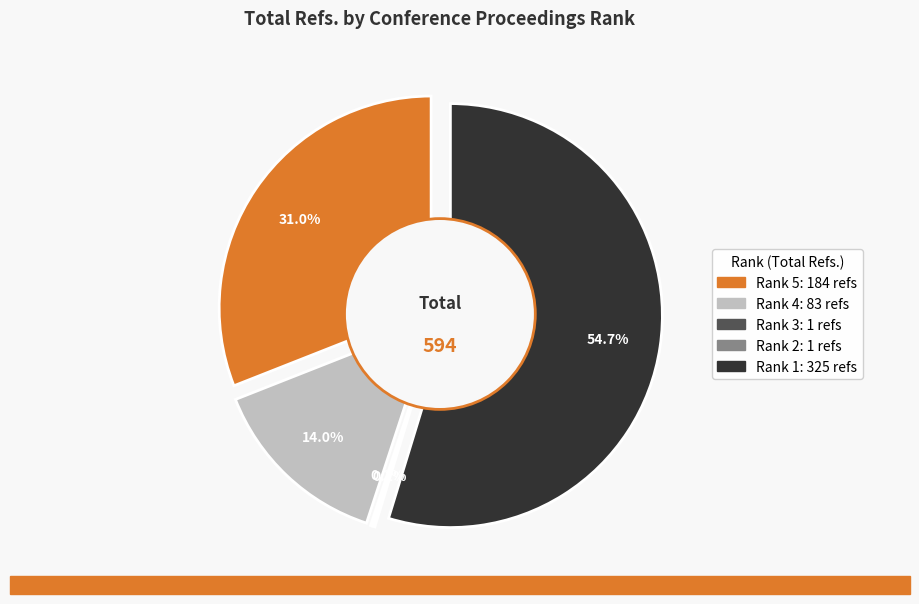

Rank the categories by value from lowest to highest.

Rank 3, Rank 2, Rank 4, Rank 5, Rank 1